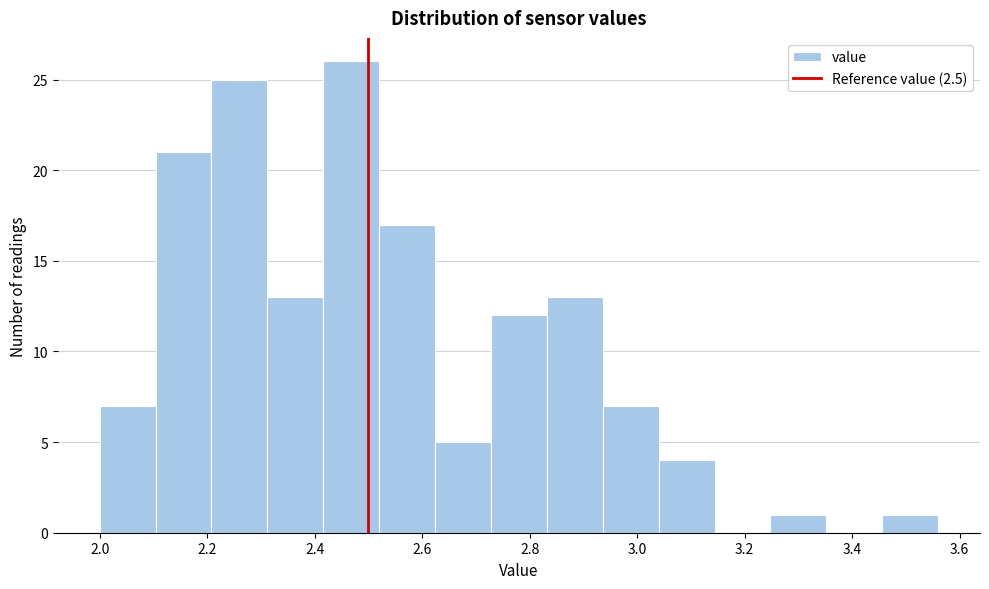

Reading left to right, transcribe this chart: for each bar, give the range it covers on the x-axis and its height. Neither the bar edges nor the heights are printed on the chart, so give them approximately, as read against the axes.

2.000 to 2.104: 7
2.104 to 2.208: 21
2.208 to 2.312: 25
2.312 to 2.416: 13
2.416 to 2.520: 26
2.520 to 2.624: 17
2.624 to 2.728: 5
2.728 to 2.832: 12
2.832 to 2.936: 13
2.936 to 3.040: 7
3.040 to 3.144: 4
3.144 to 3.248: 0
3.248 to 3.352: 1
3.352 to 3.456: 0
3.456 to 3.560: 1